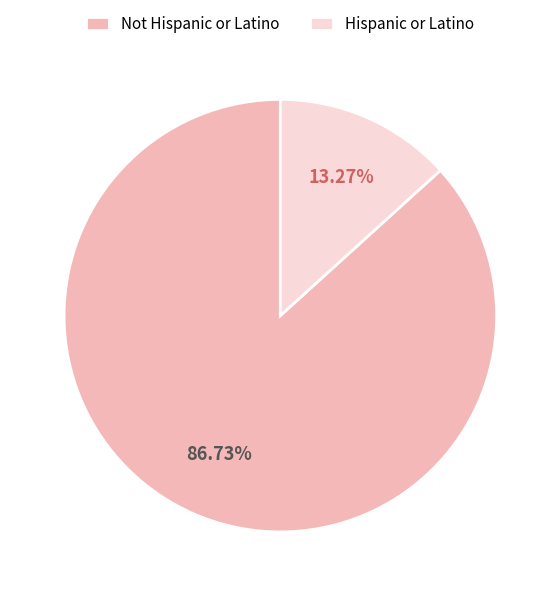

To the nearest percent, what is the average slice percentage?

50%